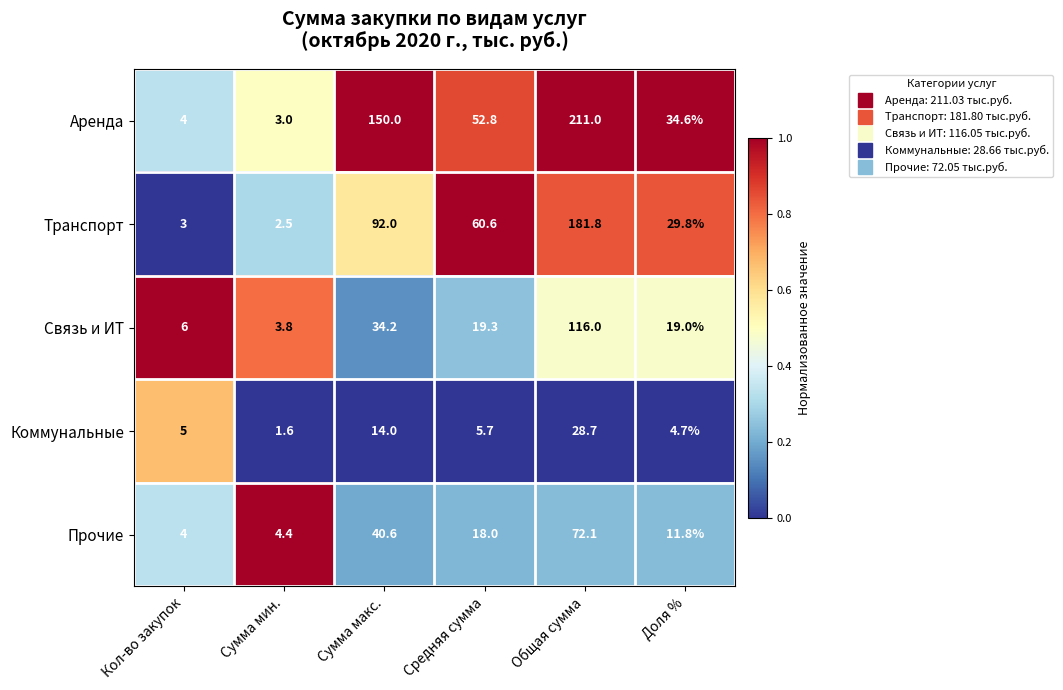

True or false: Транспорт has a value of 43.4 at Доля %.

False